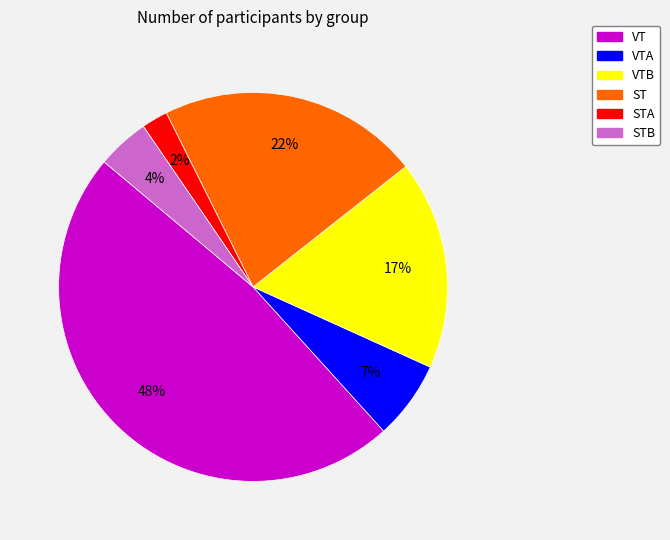

To the nearest percent, what is the average slice percentage?

17%